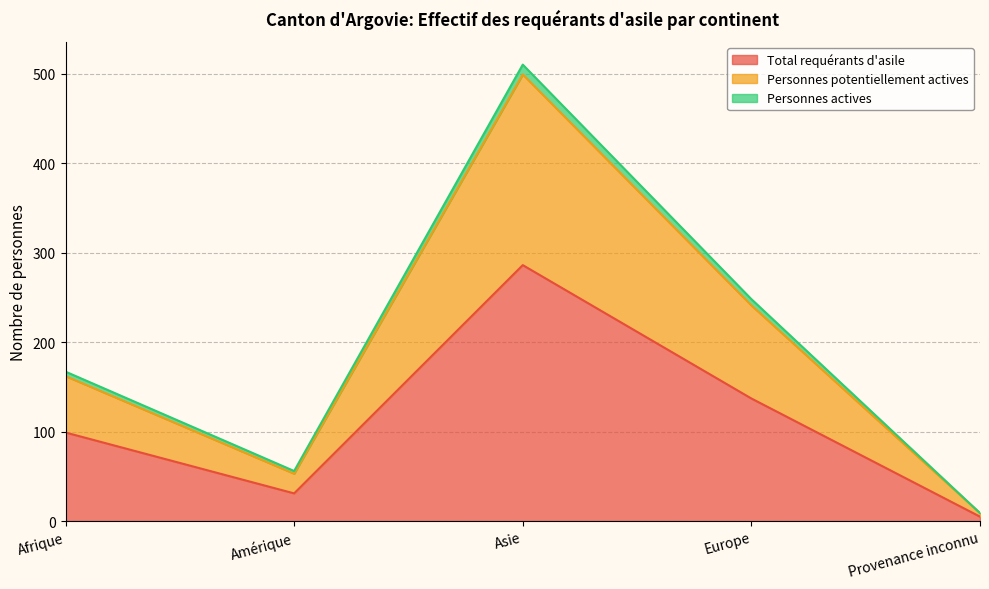

What is the average value of the Total requérants d'asile series?

112